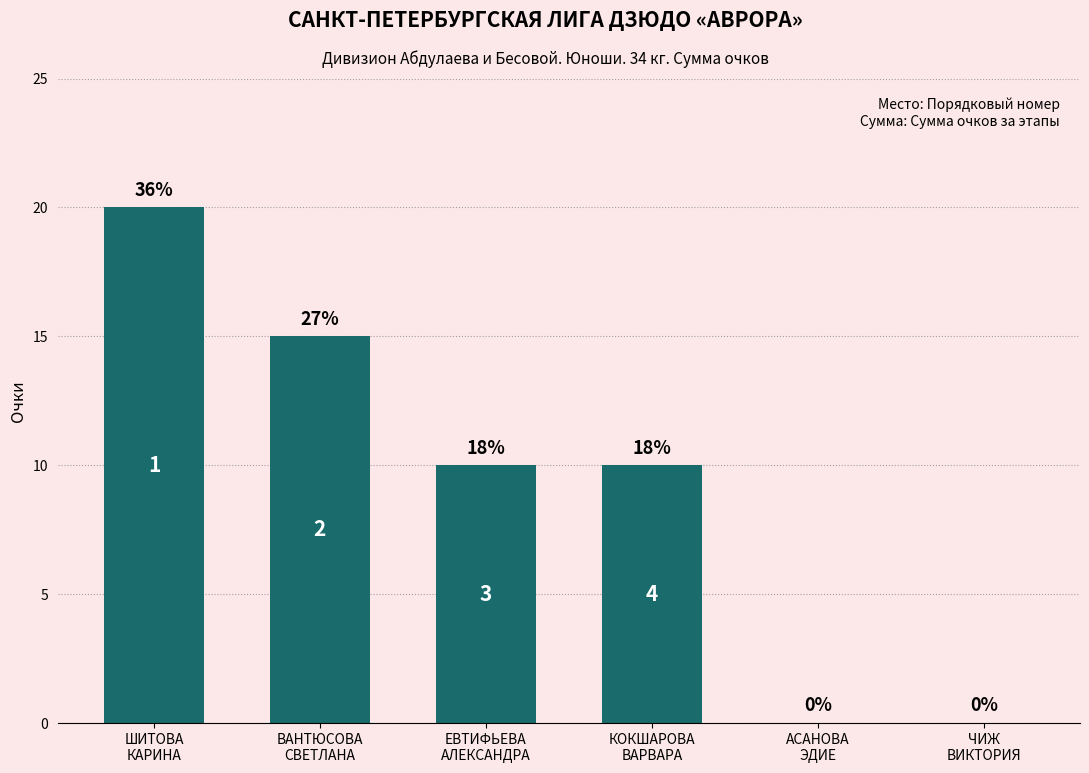

Are the bars horizontal?

No